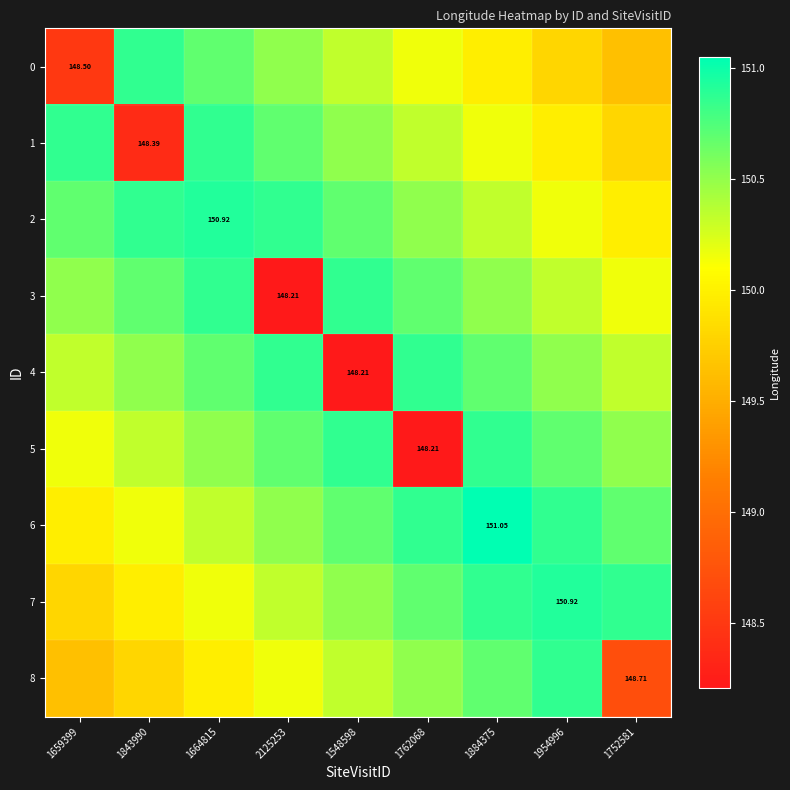

At 1954996, list the series in order from smallest to largest.

0, 1, 2, 3, 4, 5, 6, 8, 7